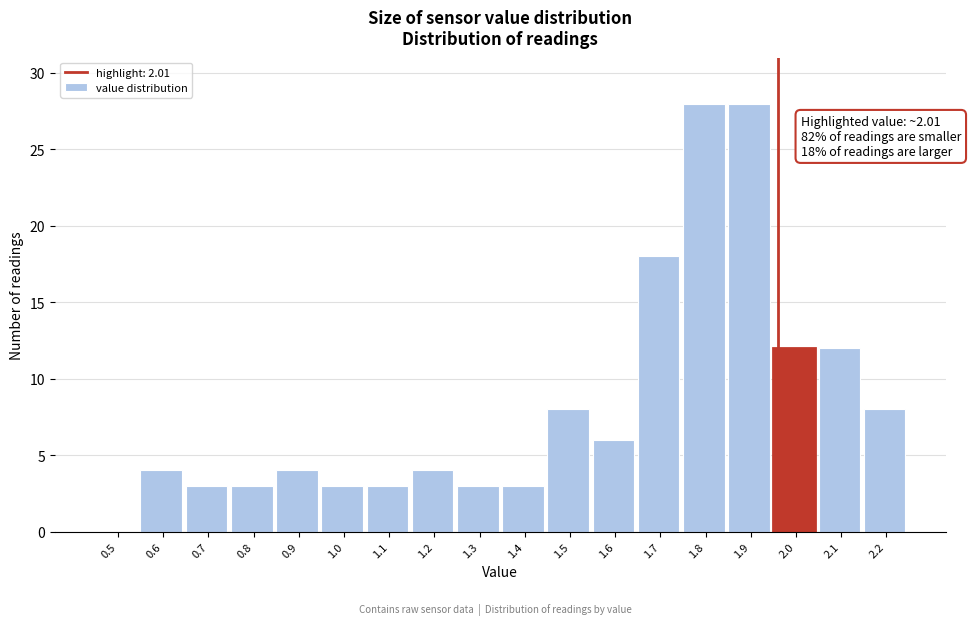

Reading right to left, extract all data points from this chart.

2.2=8	2.1=12	2.0=12	1.9=28	1.8=28	1.7=18	1.6=6	1.5=8	1.4=3	1.3=3	1.2=4	1.1=3	1.0=3	0.9=4	0.8=3	0.7=3	0.6=4	0.5=0